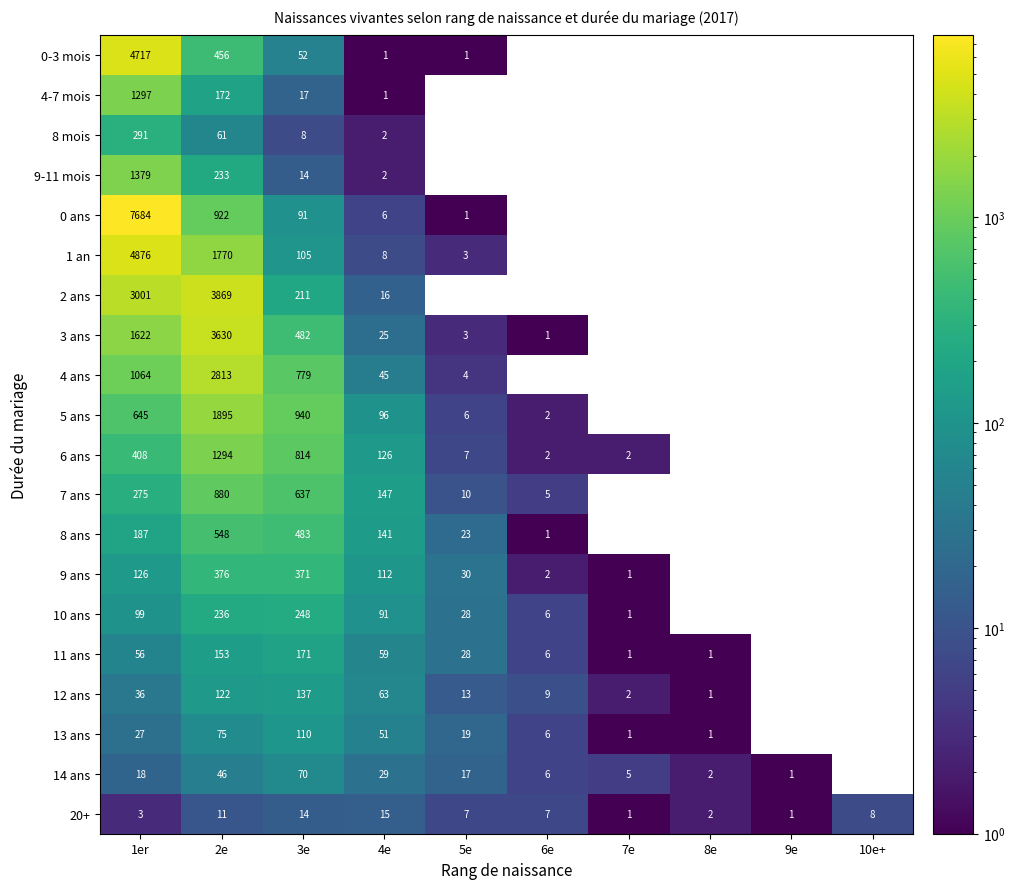

How many data points does each series have?

10